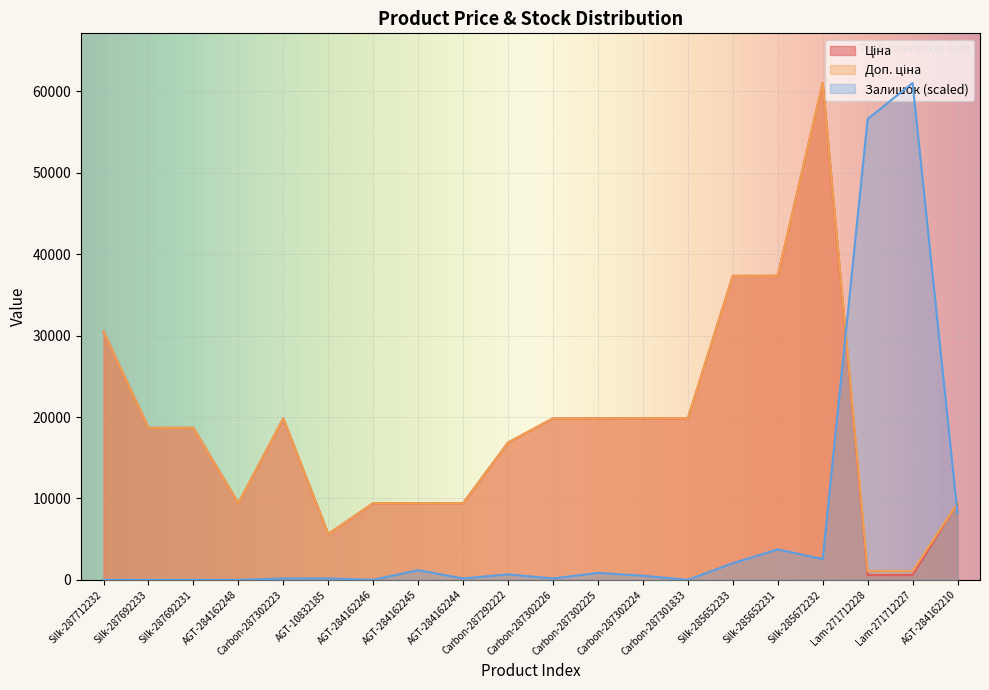

Which category has the highest value across all series?

Silk-285672232